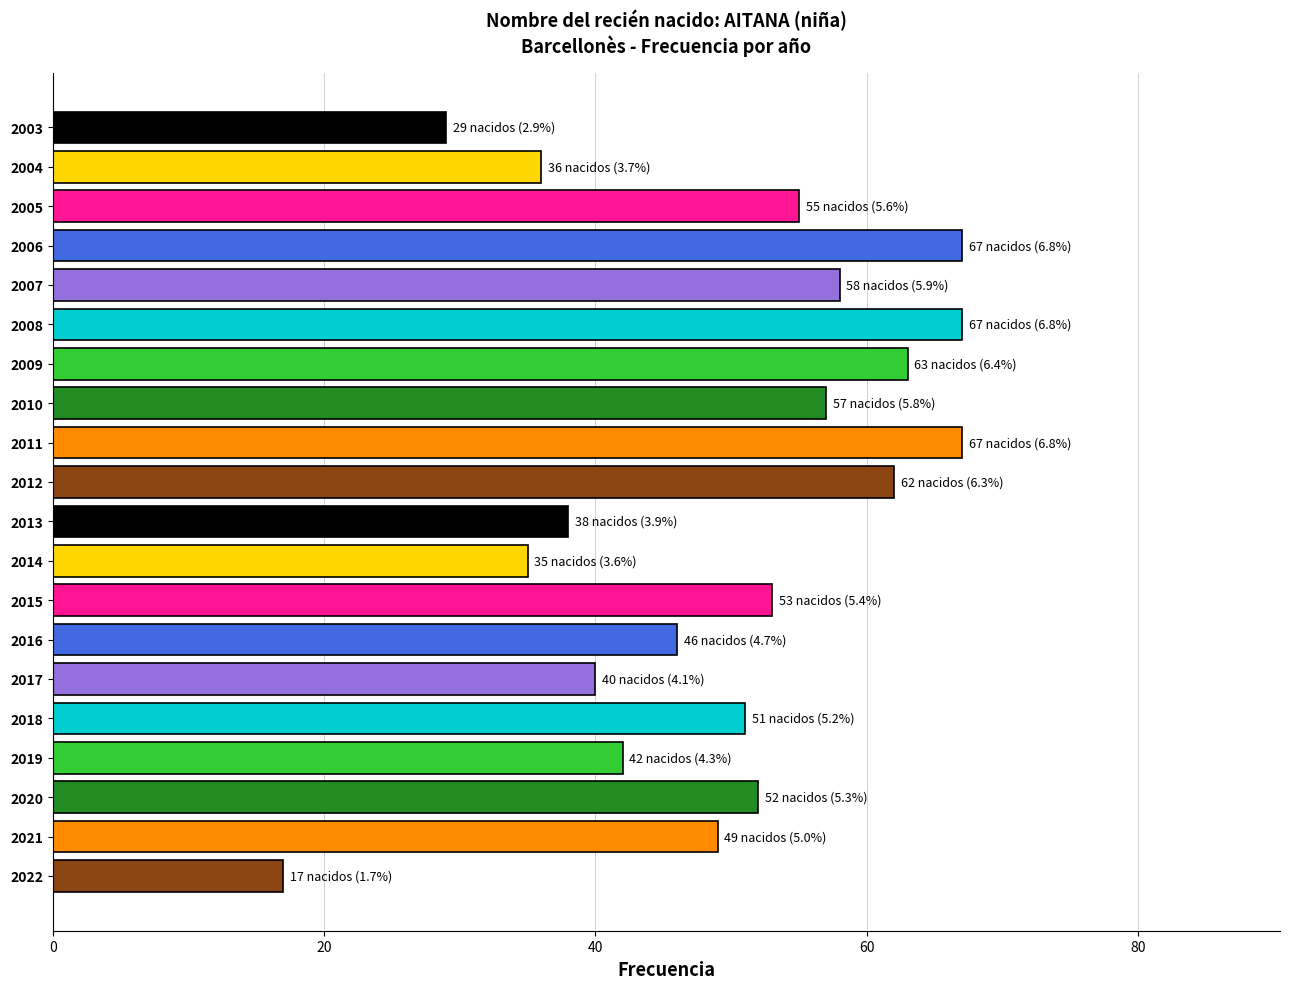

The chart shows a value of 22 at 2016. True or false?

False